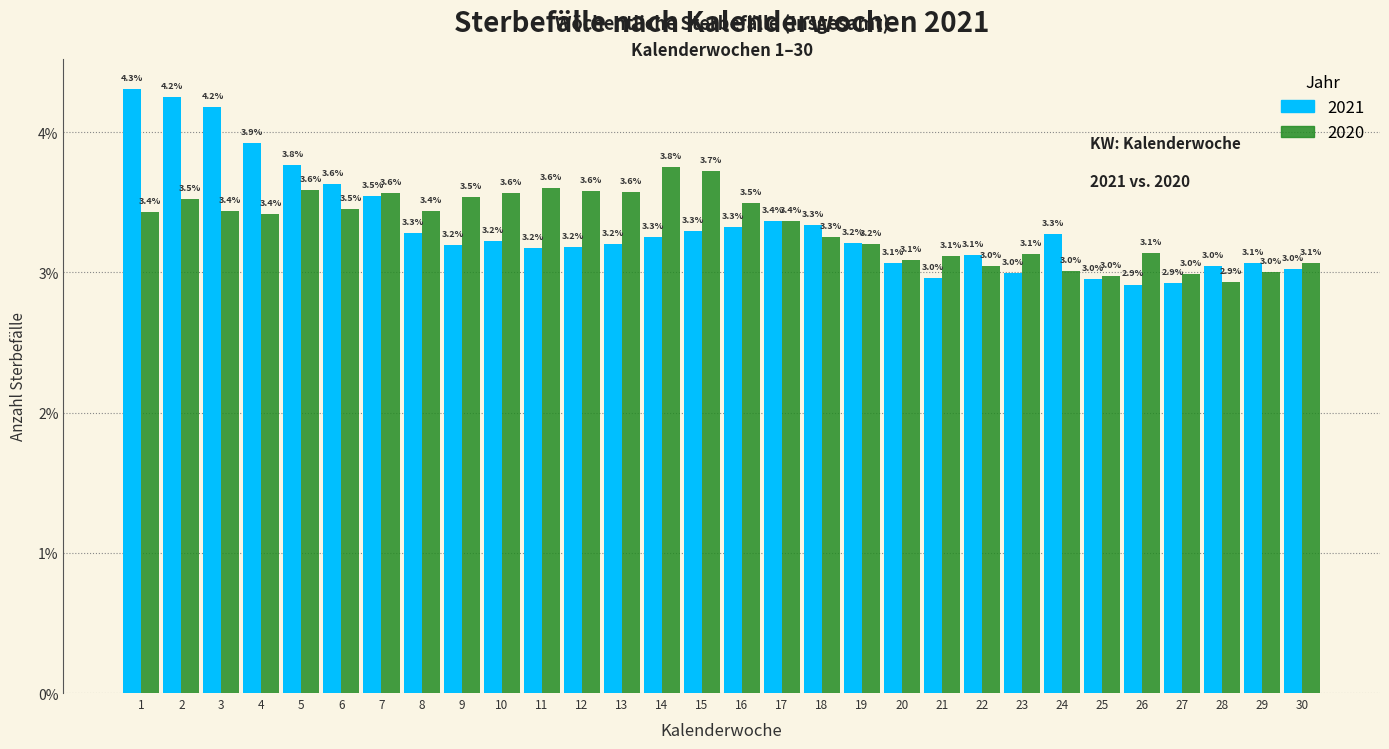

Reading left to right, extract all data points from this chart.

2021: 4.3	4.2	4.2	3.9	3.8	3.6	3.5	3.3	3.2	3.2	3.2	3.2	3.2	3.3	3.3	3.3	3.4	3.3	3.2	3.1	3.0	3.1	3.0	3.3	3.0	2.9	2.9	3.0	3.1	3.0
2020: 3.4	3.5	3.4	3.4	3.6	3.5	3.6	3.4	3.5	3.6	3.6	3.6	3.6	3.8	3.7	3.5	3.4	3.3	3.2	3.1	3.1	3.0	3.1	3.0	3.0	3.1	3.0	2.9	3.0	3.1